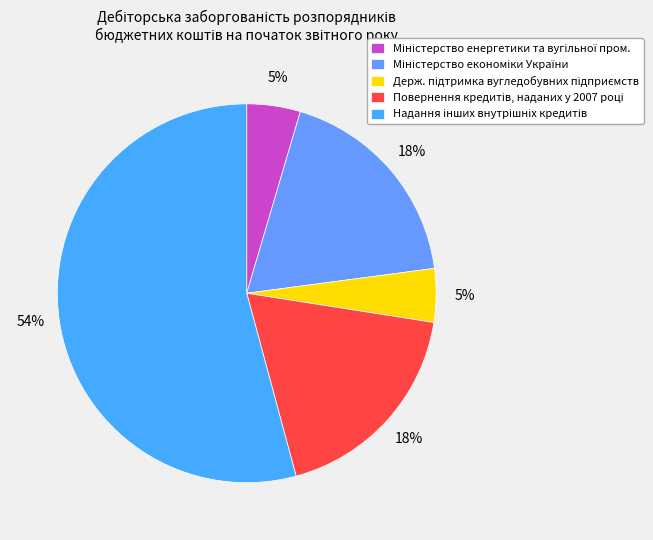

Count the number of slices in the pie.

5